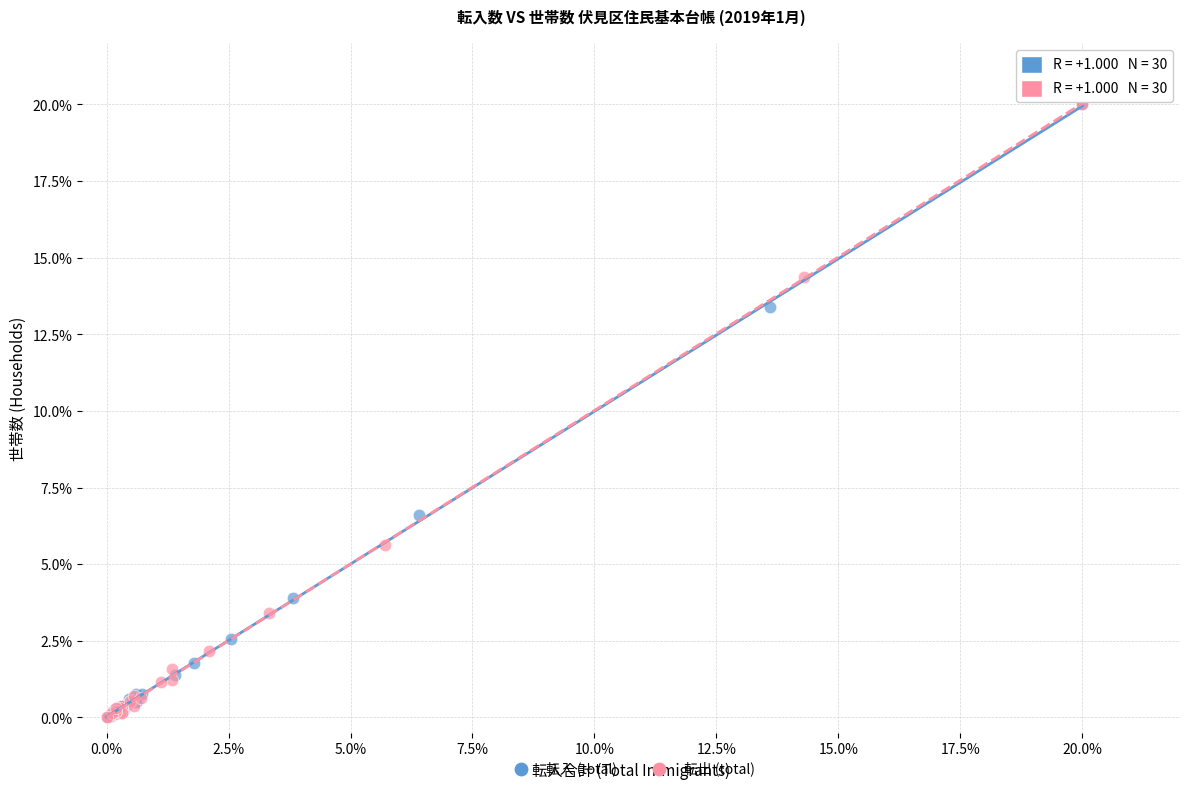

What are all the series names shown in the legend?

転入 (total), 転出 (total)